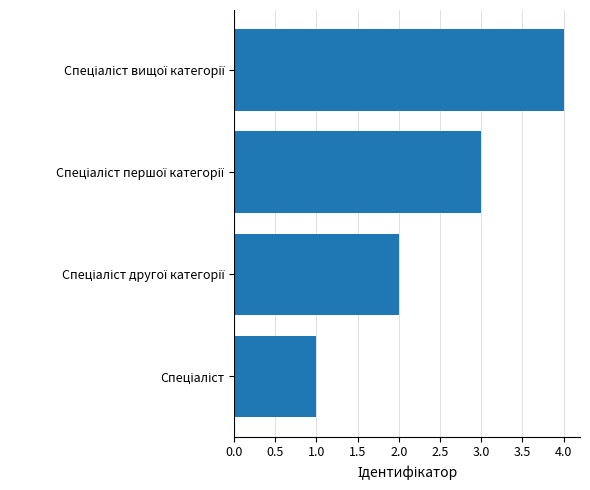

How many bars are there in total?

4